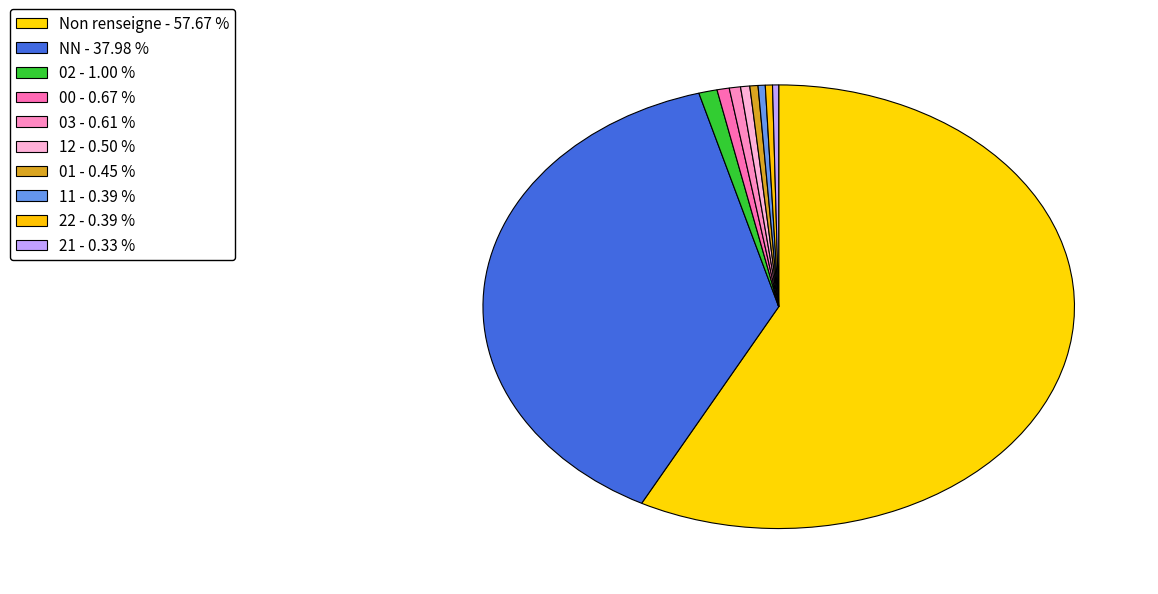

Count the number of slices in the pie.

10